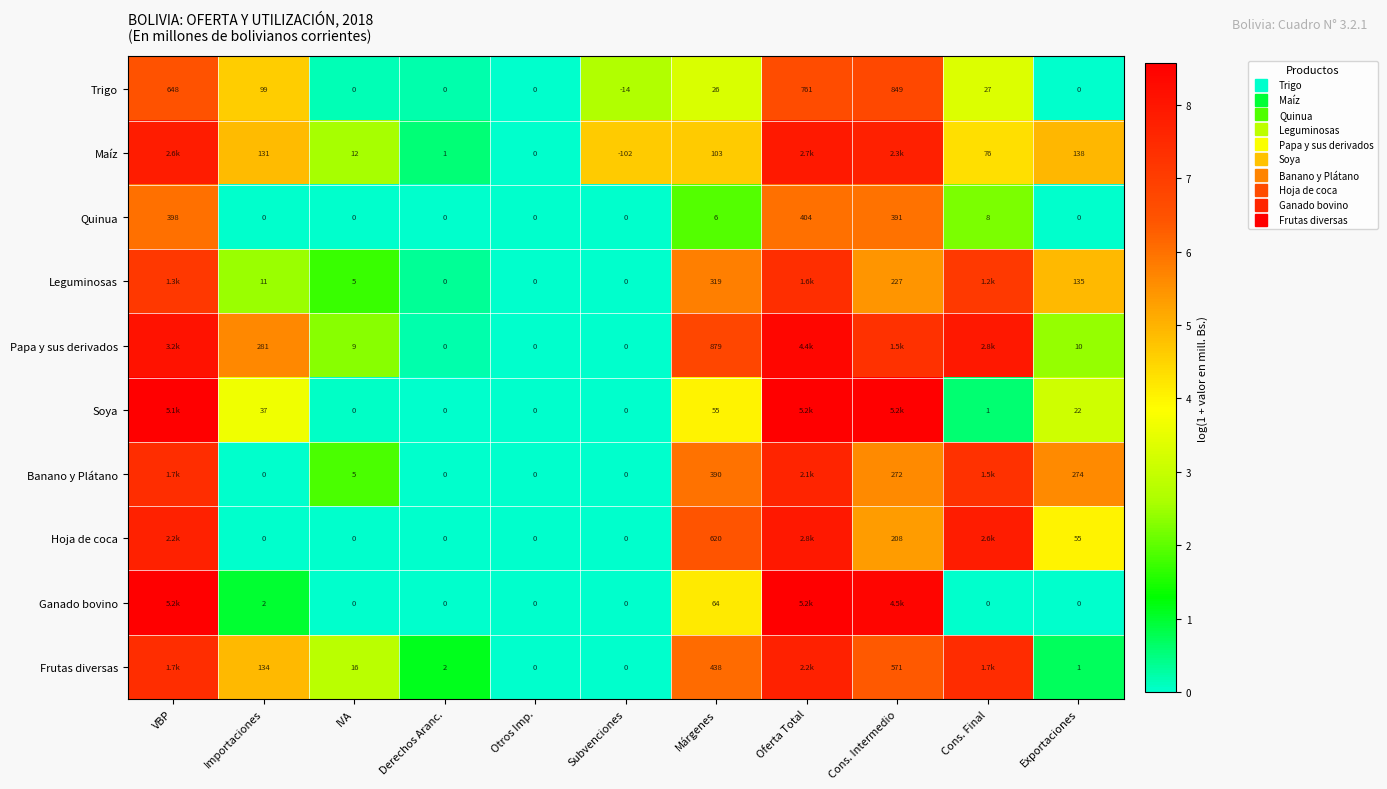

How many data points in Leguminosas are above 4?

6